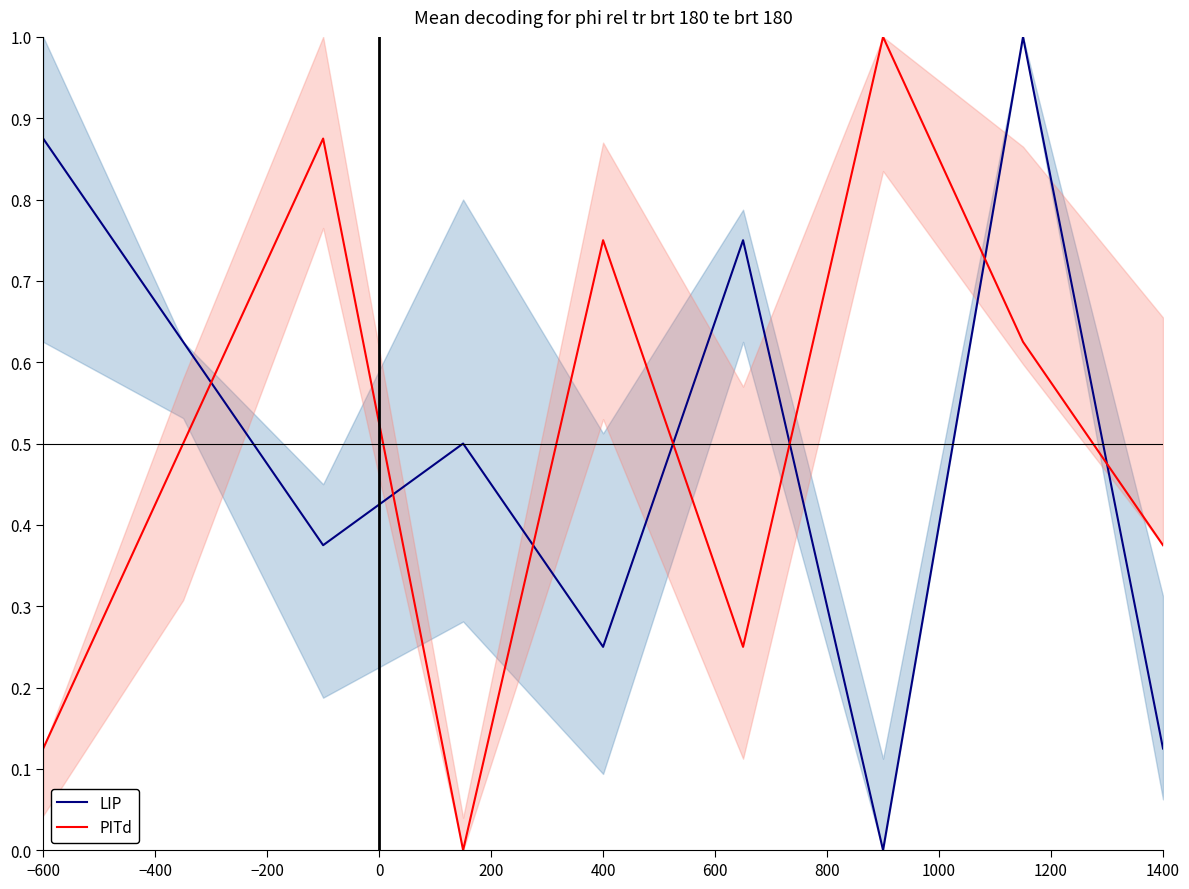

Reading right to left, transcribe all the data shown in this chart.

LIP: 0.1	1.0	0.0	0.8	0.2	0.5	0.4	0.6	0.9
PITd: 0.4	0.6	1.0	0.2	0.8	0.0	0.9	0.5	0.1